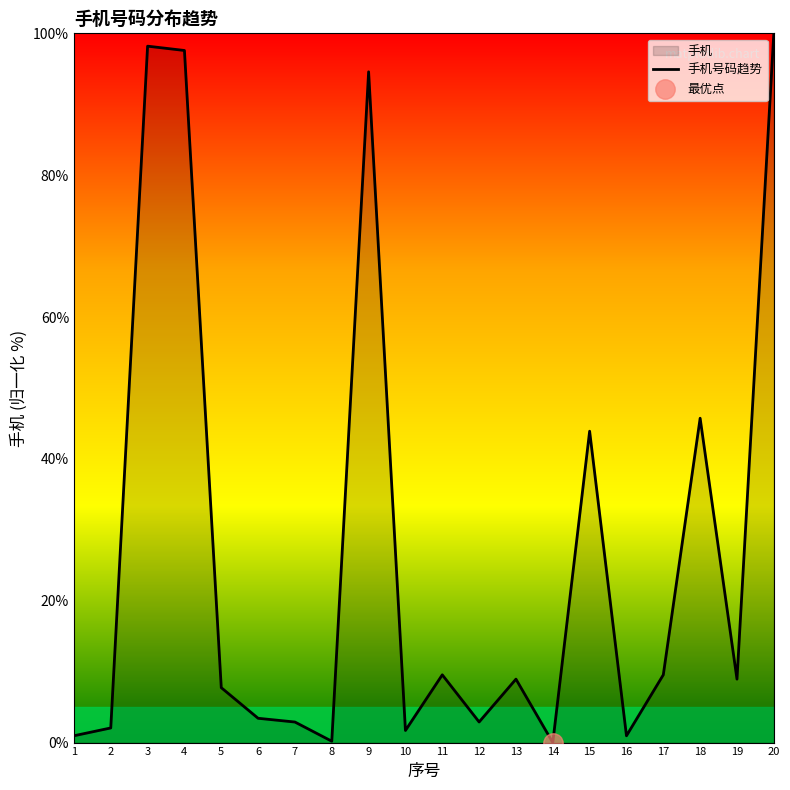

What is the sum of all values?

539.8